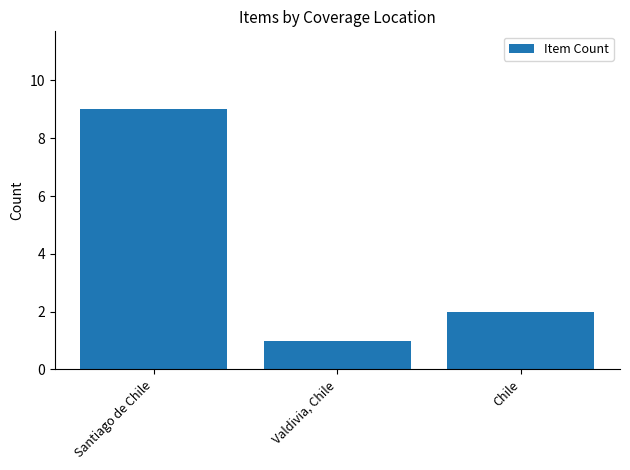

What is the greatest value displayed?

9